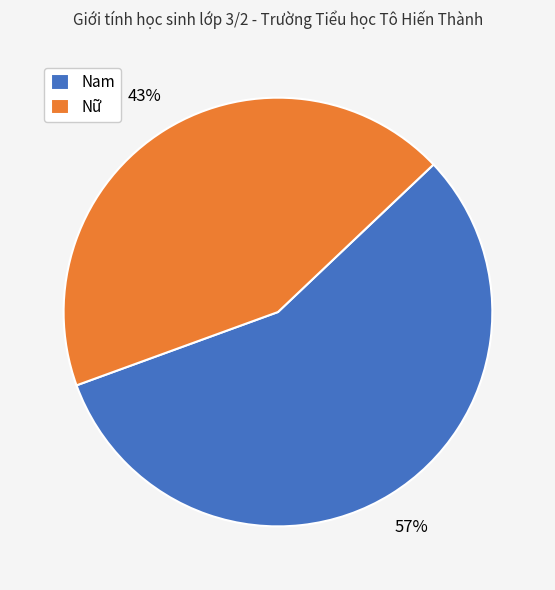

To the nearest percent, what is the average slice percentage?

50%